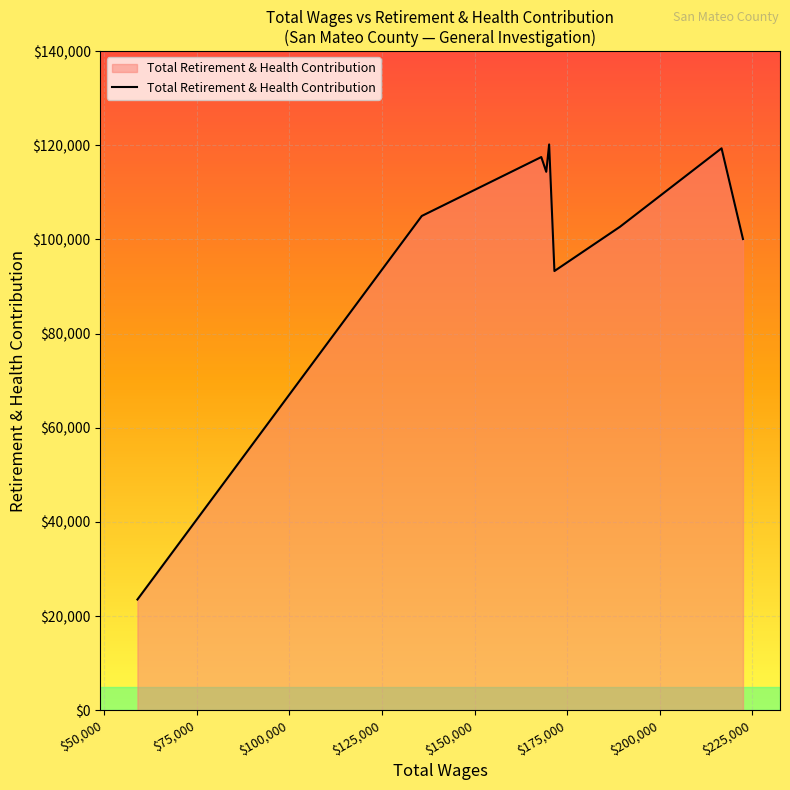

What is the greatest value displayed?

120193